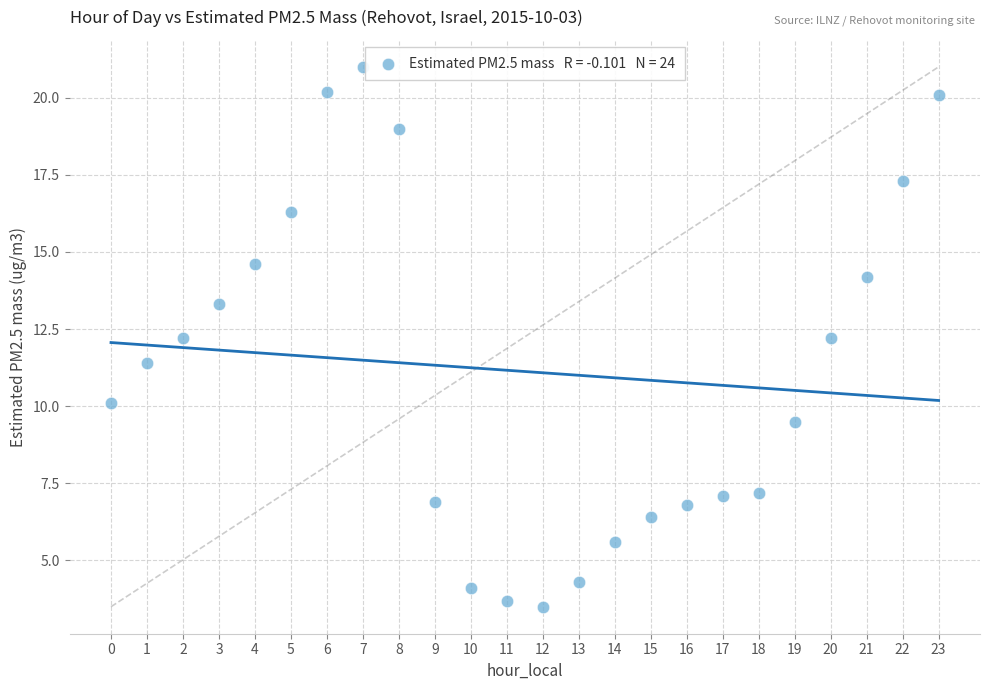

What is the range of Y values (max minus min)?

17.5